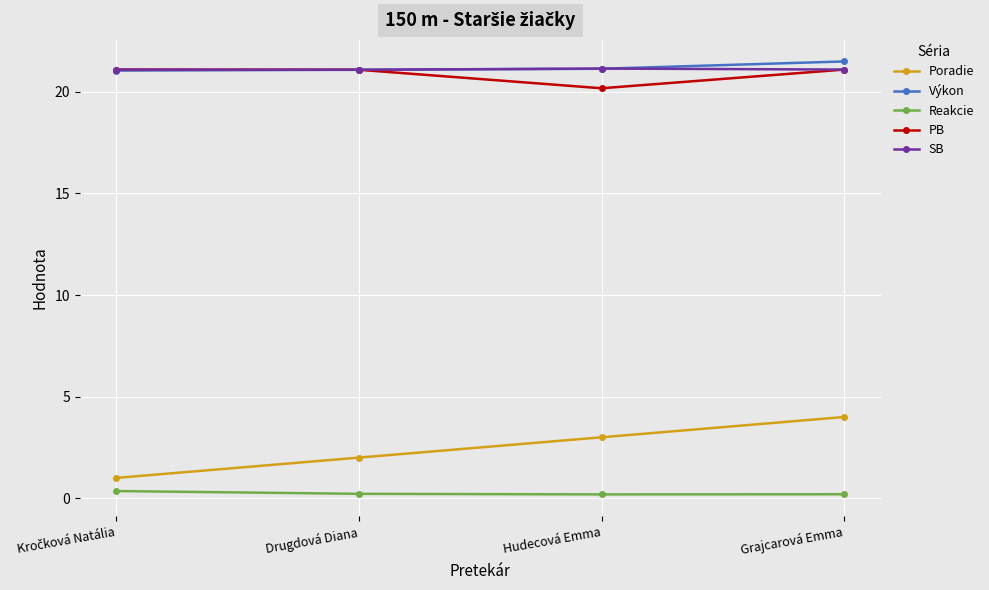

The PB series shows 20.2 at Hudecová Emma. True or false?

True